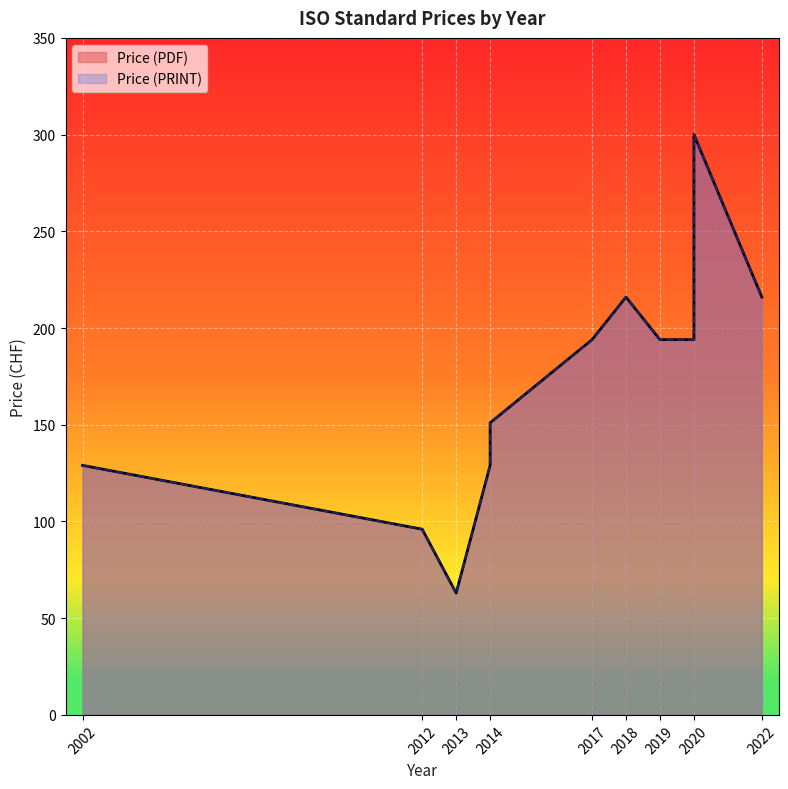

Which series changed the most between 2018 and 2019?

Price (PDF)